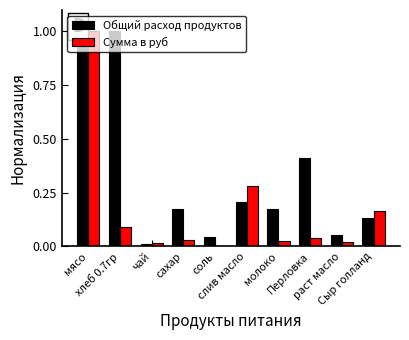

What are all the series names shown in the legend?

Общий расход продуктов, Сумма в руб